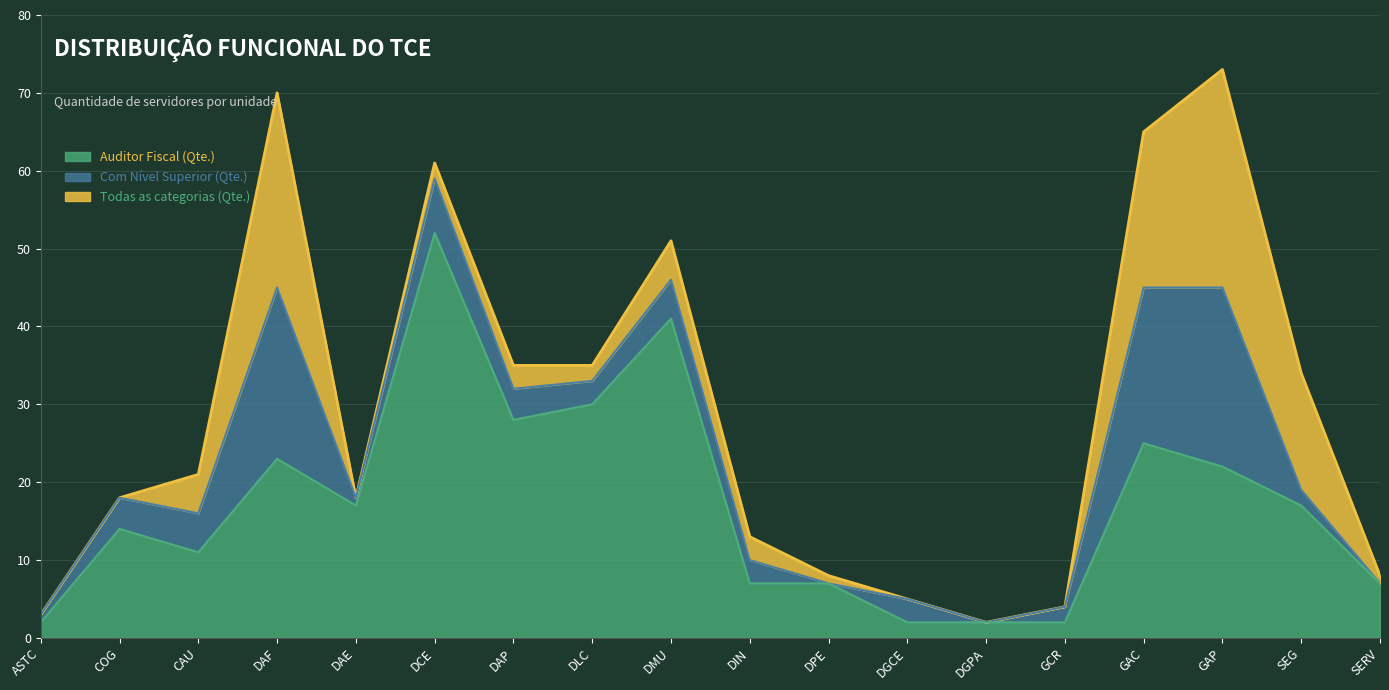

What is the average value of the Auditor Fiscal (Qte.) series?

17